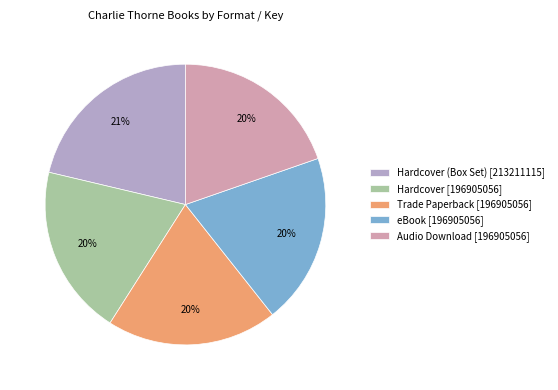

Approximately how many times larger is the value at eBook [196905056] compared to Trade Paperback [196905056]?

1.0